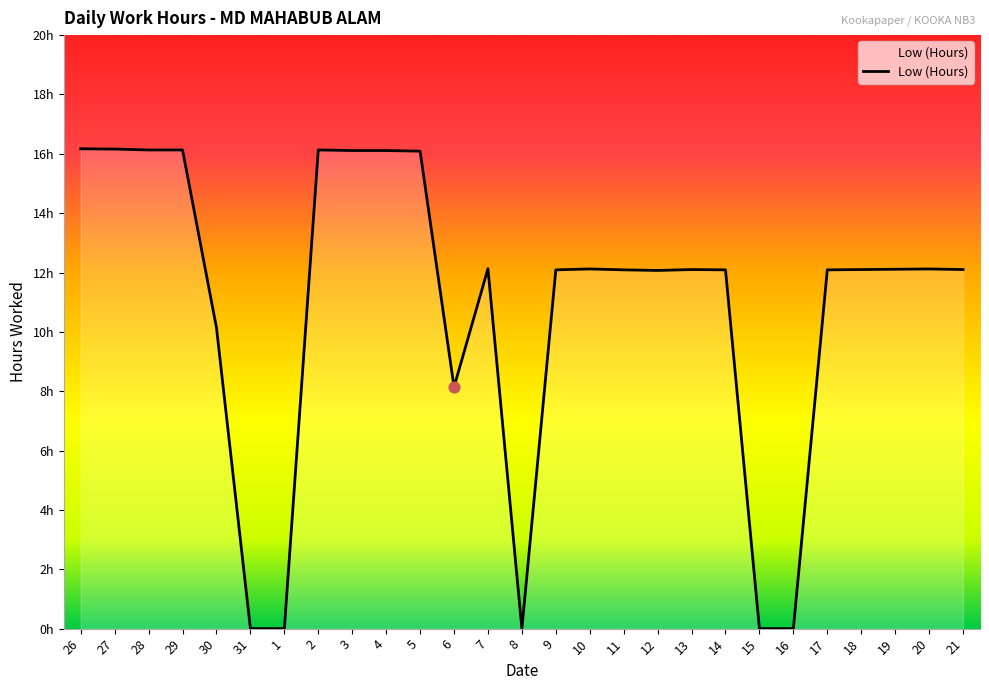

What is the ratio of the value at 5 to the value at 14?

1.3